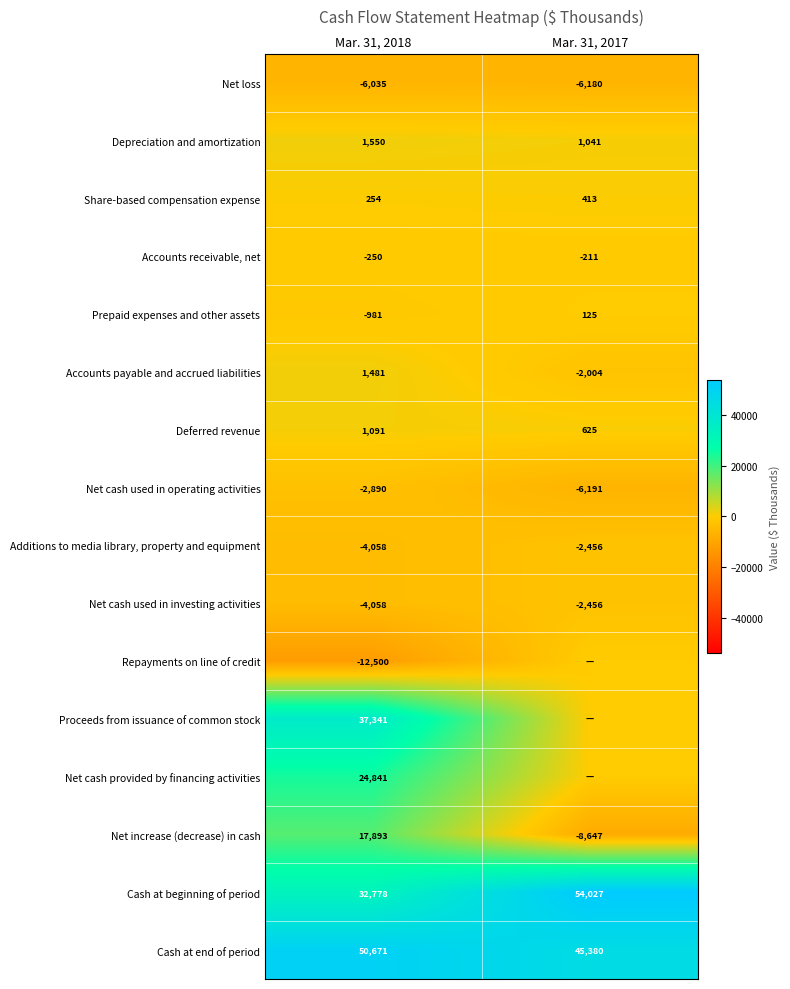

Is the value of Net cash used in operating activities at Mar. 31, 2018 greater than the value of Net loss at Mar. 31, 2017?

Yes